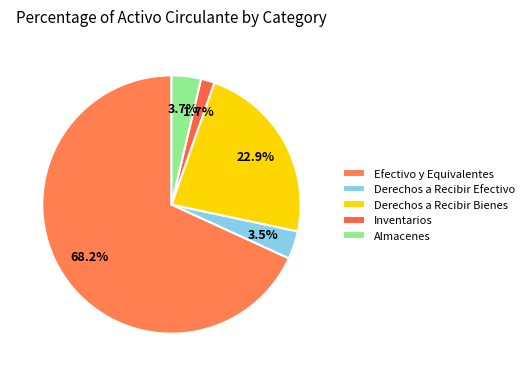

What percentage do Derechos a Recibir Efectivo and Efectivo y Equivalentes together represent?

71.7%